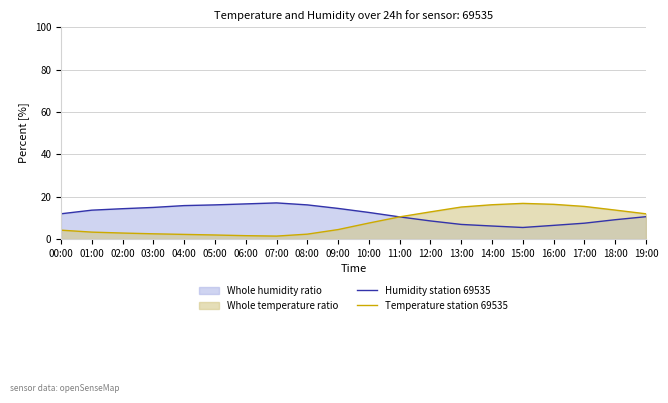

What are all the series names shown in the legend?

Humidity station 69535, Temperature station 69535